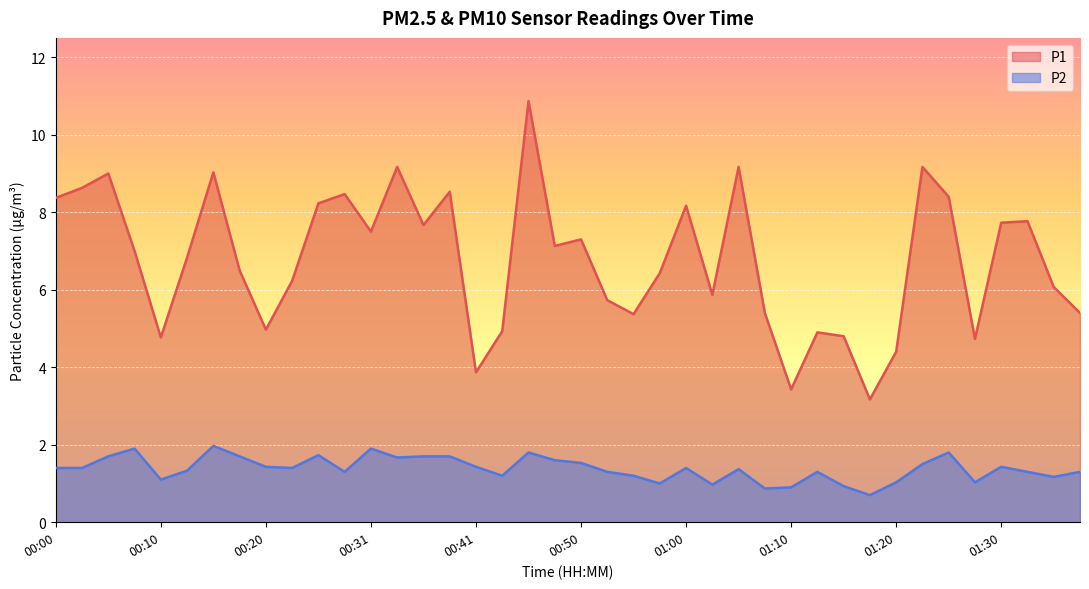

The value of P1 at 00:38 is 8.5. True or false?

True